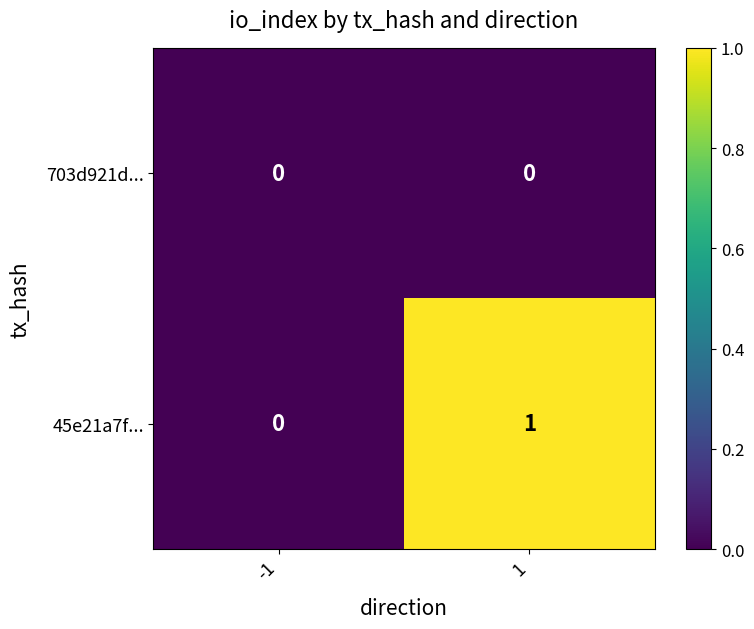

Is the value of 45e21a7f... at 1 greater than the value of 703d921d... at 1?

Yes